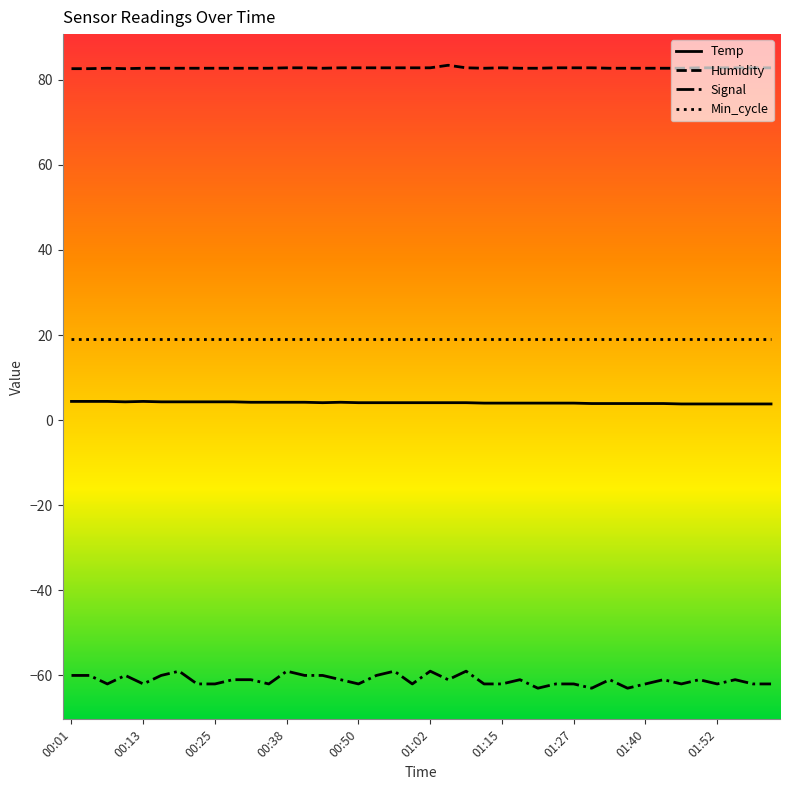

Is this an area chart (filled region under the line)?

No